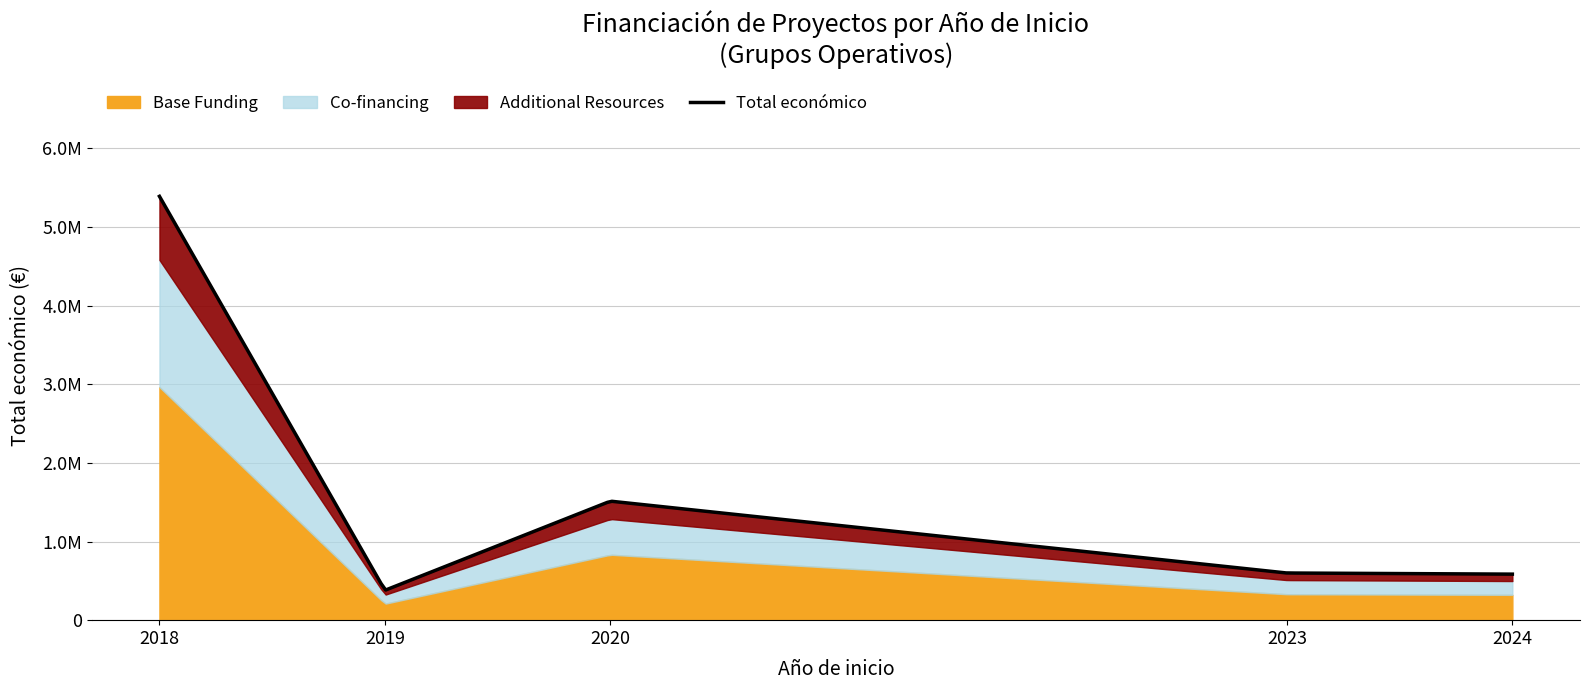

Reading right to left, extract all data points from this chart.

2024=585460	2023=599883	2020=1513726	2019=379920	2018=5390598